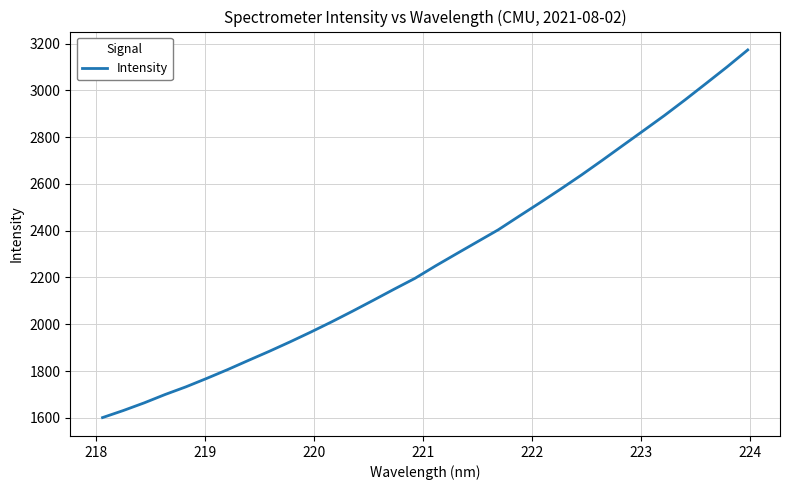

What is the greatest value displayed?

3172.6